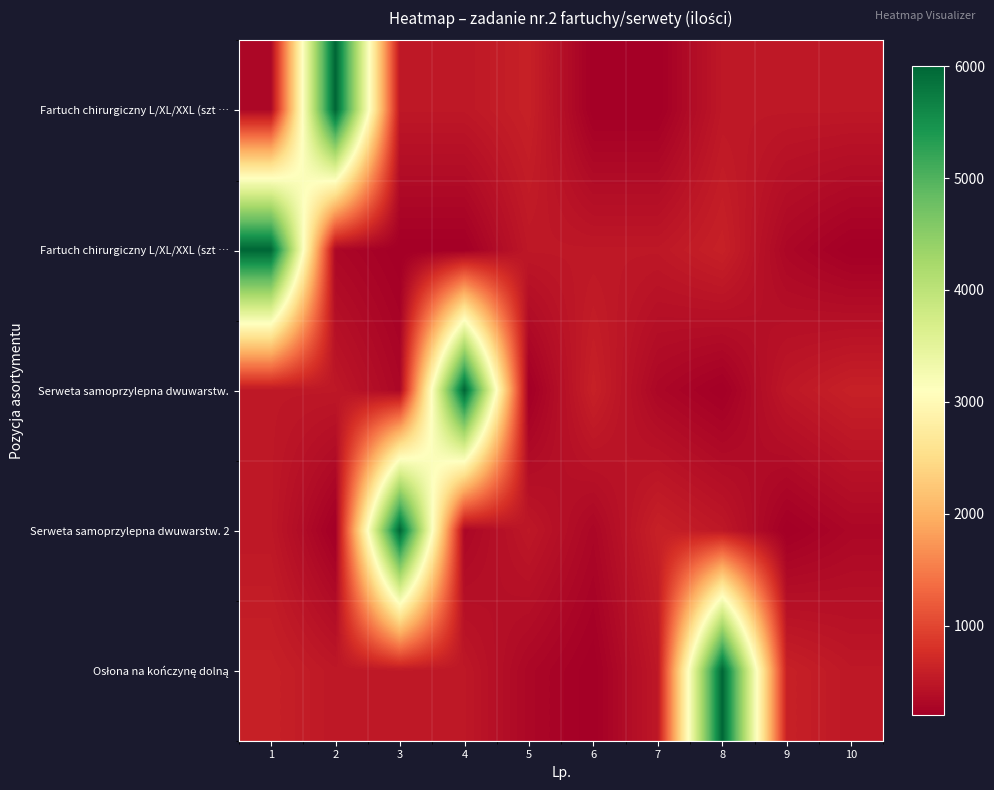

What is the smallest value displayed?

200